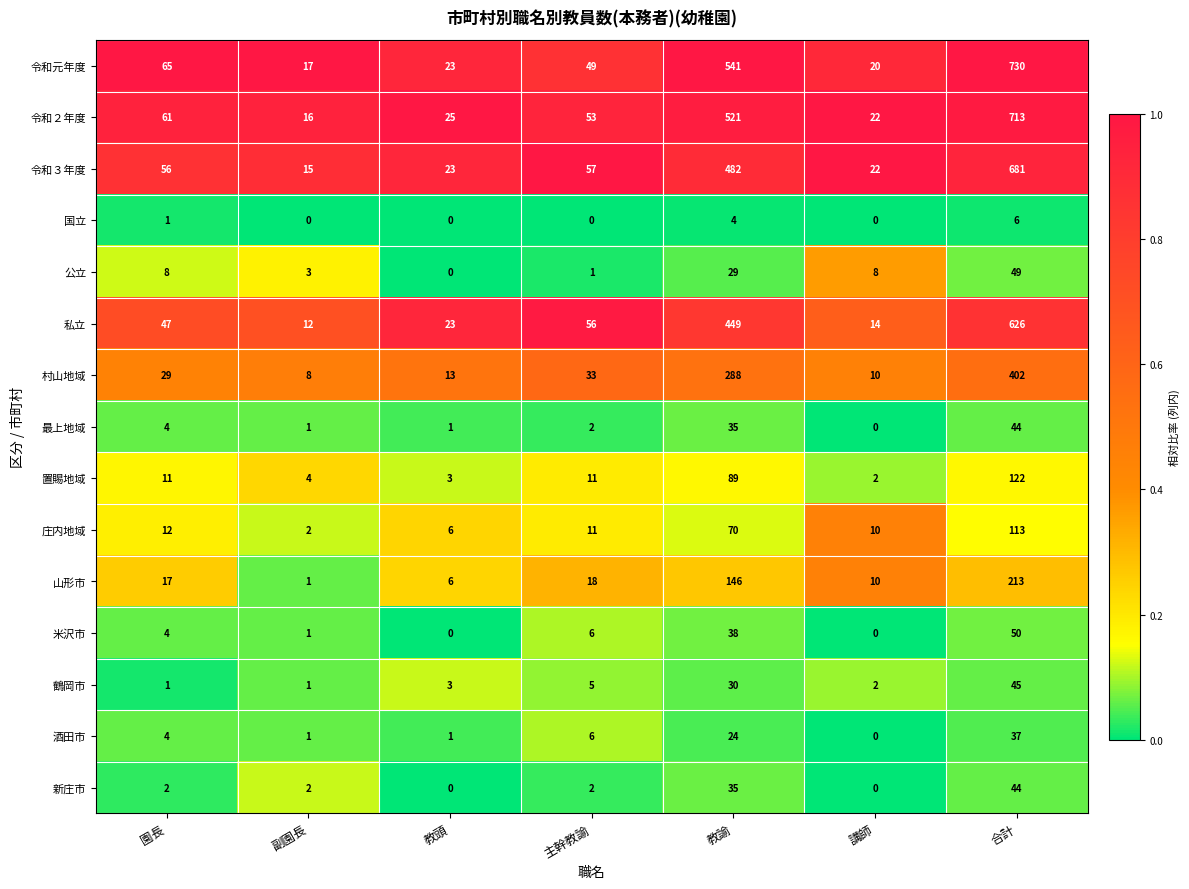

Which series has the widest spread of values?

令和元年度